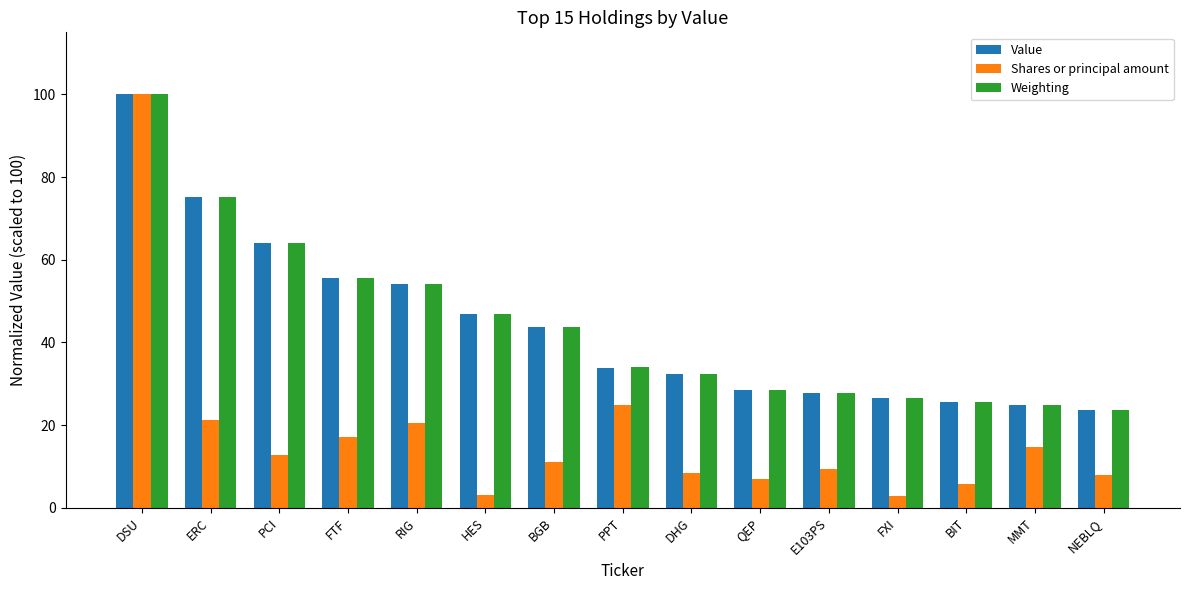

Between DHG and FXI, which series saw the biggest shift?

Weighting